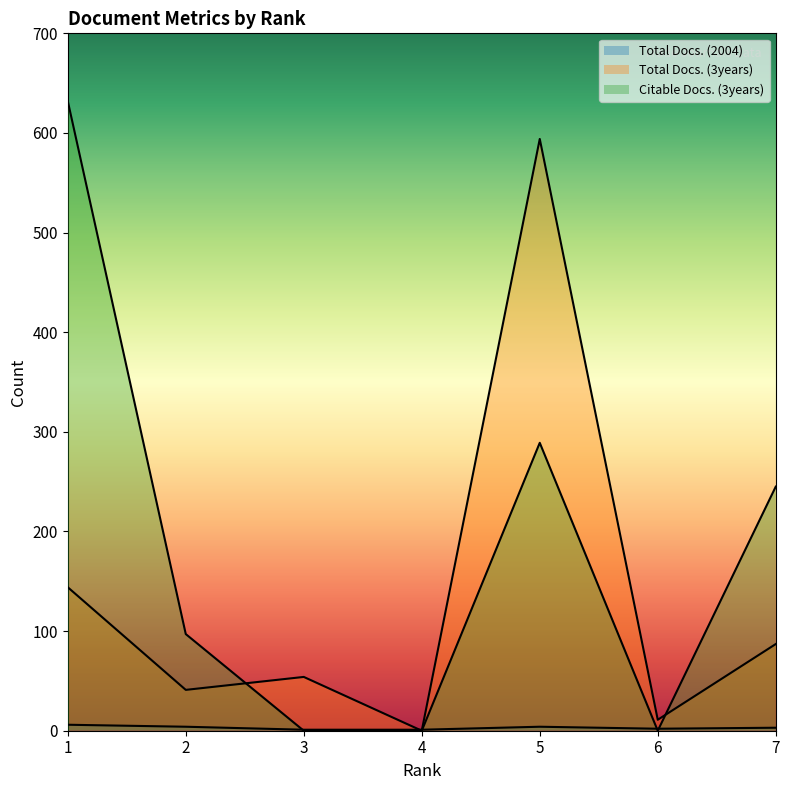

Rank the series by their average value, from highest to lowest.

Citable Docs. (3years), Total Docs. (3years), Total Docs. (2004)